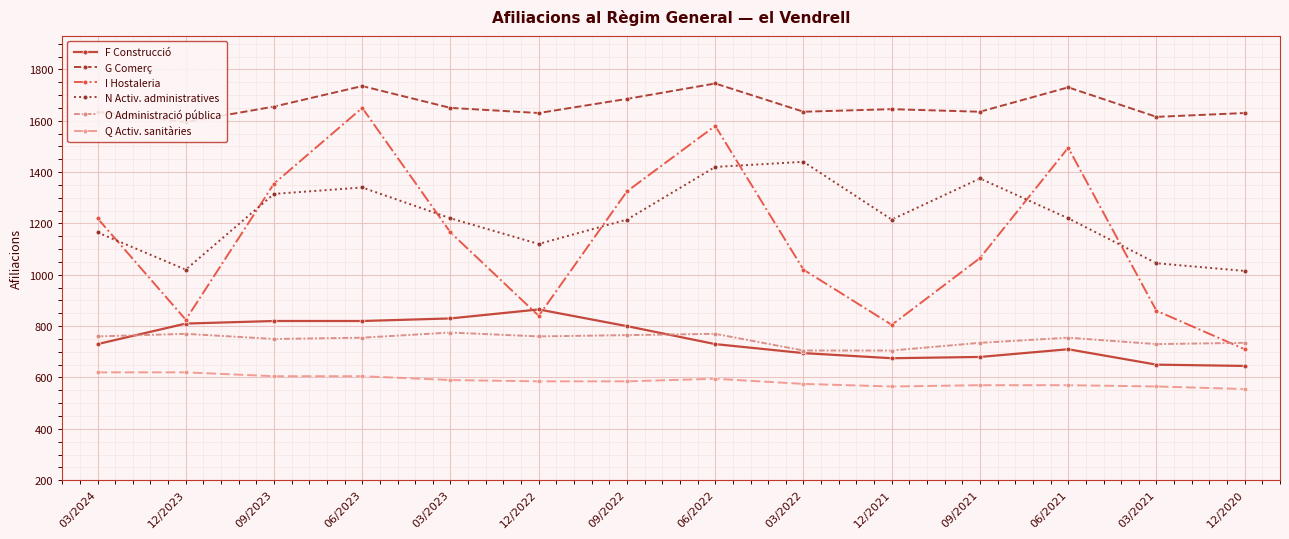

Reading right to left, transcribe all the data shown in this chart.

F Construcció: 12/2020=445	03/2021=450	06/2021=510	09/2021=480	12/2021=475	03/2022=495	06/2022=530	09/2022=600	12/2022=665	03/2023=630	06/2023=620	09/2023=620	12/2023=610	03/2024=530
G Comerç: 12/2020=1430	03/2021=1415	06/2021=1530	09/2021=1435	12/2021=1445	03/2022=1435	06/2022=1545	09/2022=1485	12/2022=1430	03/2023=1450	06/2023=1535	09/2023=1455	12/2023=1395	03/2024=1435
I Hostaleria: 12/2020=510	03/2021=660	06/2021=1295	09/2021=865	12/2021=605	03/2022=820	06/2022=1380	09/2022=1125	12/2022=640	03/2023=965	06/2023=1450	09/2023=1155	12/2023=625	03/2024=1020
N Activ. administratives: 12/2020=815	03/2021=845	06/2021=1020	09/2021=1175	12/2021=1015	03/2022=1240	06/2022=1220	09/2022=1015	12/2022=920	03/2023=1020	06/2023=1140	09/2023=1115	12/2023=820	03/2024=965
O Administració pública: 12/2020=535	03/2021=530	06/2021=555	09/2021=535	12/2021=505	03/2022=505	06/2022=570	09/2022=565	12/2022=560	03/2023=575	06/2023=555	09/2023=550	12/2023=570	03/2024=560
Q Activ. sanitàries: 12/2020=355	03/2021=365	06/2021=370	09/2021=370	12/2021=365	03/2022=375	06/2022=395	09/2022=385	12/2022=385	03/2023=390	06/2023=405	09/2023=405	12/2023=420	03/2024=420